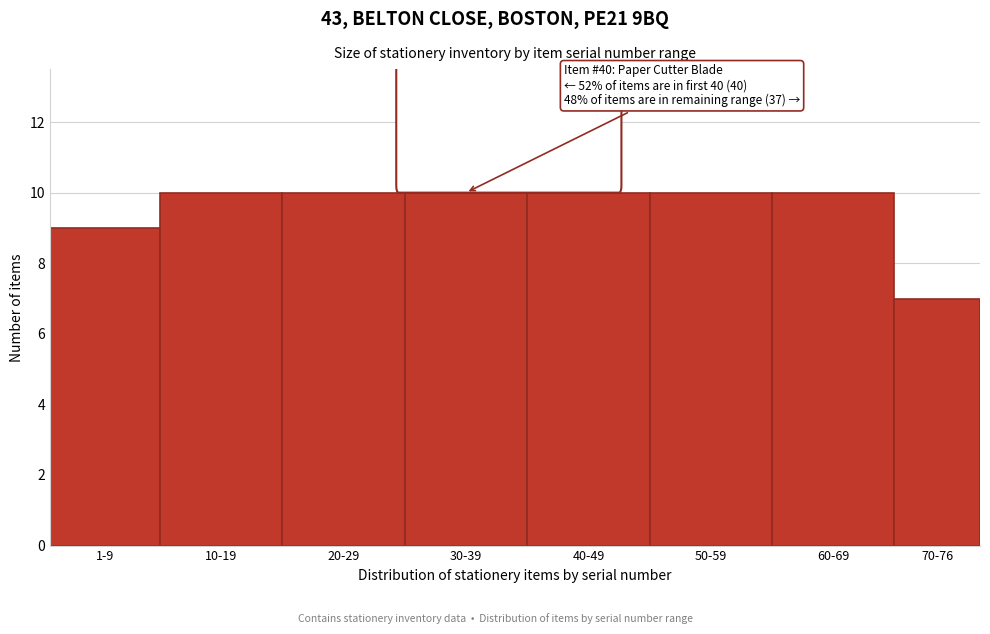

Reading left to right, extract all data points from this chart.

9	10	10	10	10	10	10	7